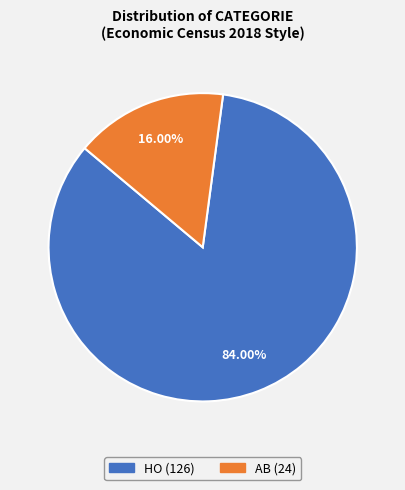

What percentage is NOT represented by AB?

84.0%